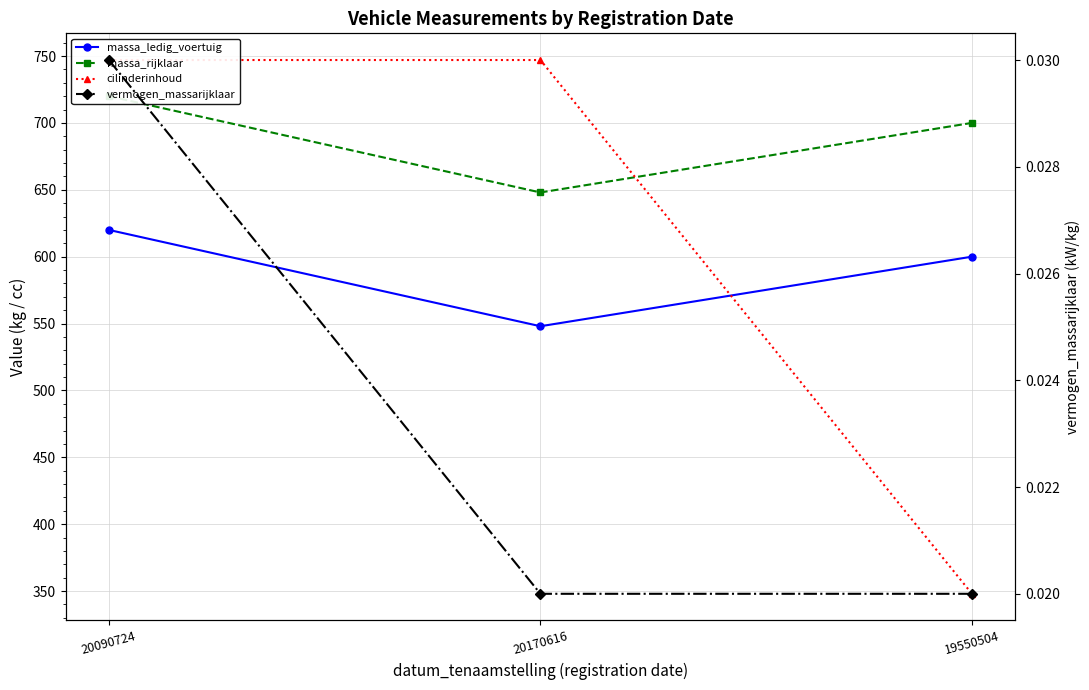

True or false: massa_ledig_voertuig has a value of 600.0 at 19550504.

True